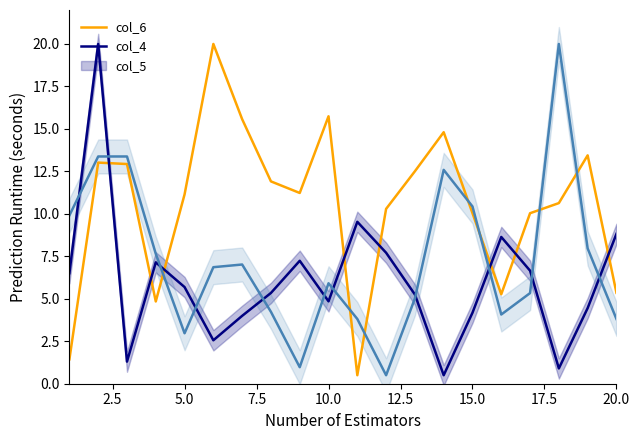

Is it true that col_6 equals 3.1 at 20.0?

False